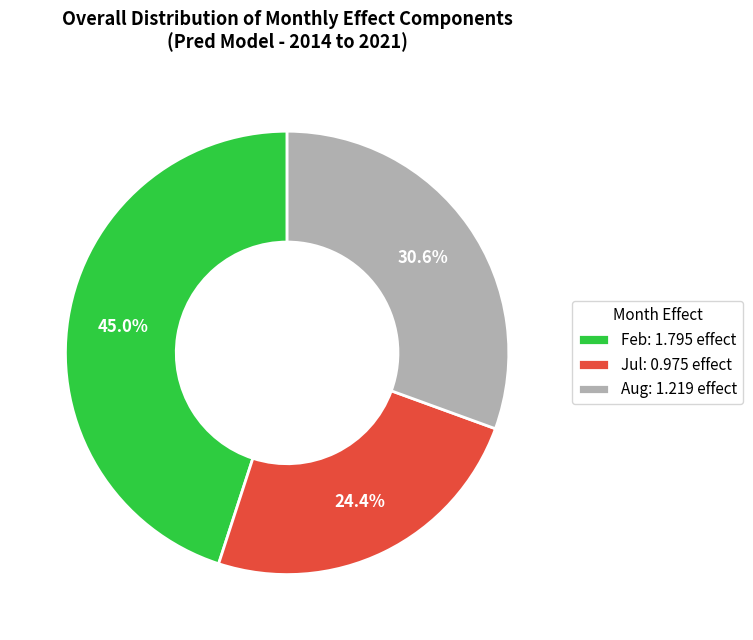

Is the sum of Feb and Jul greater than half?

Yes